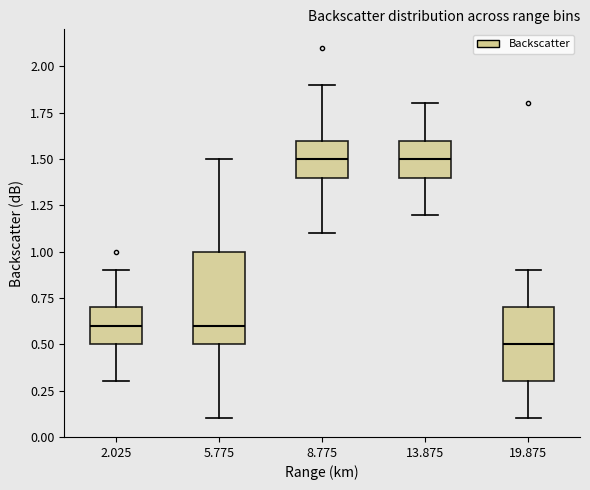

Which box is the tallest, from its lower edge to its upper edge?

5.775